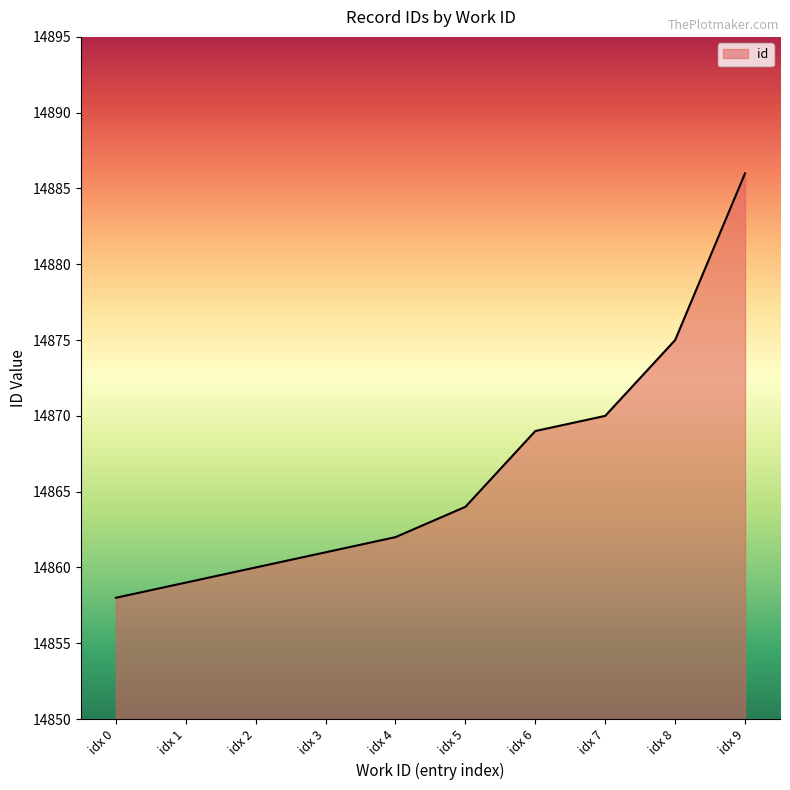

Does the chart have visible grid lines?

No